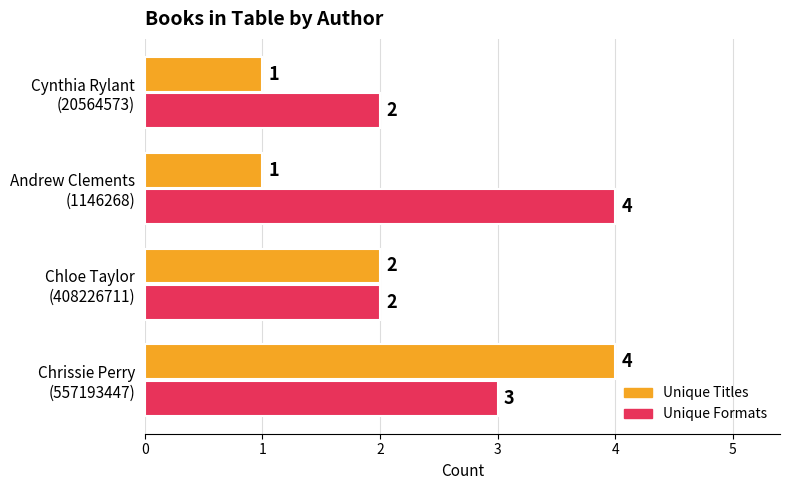

List the series in order of their overall mean, lowest first.

Unique Titles, Unique Formats